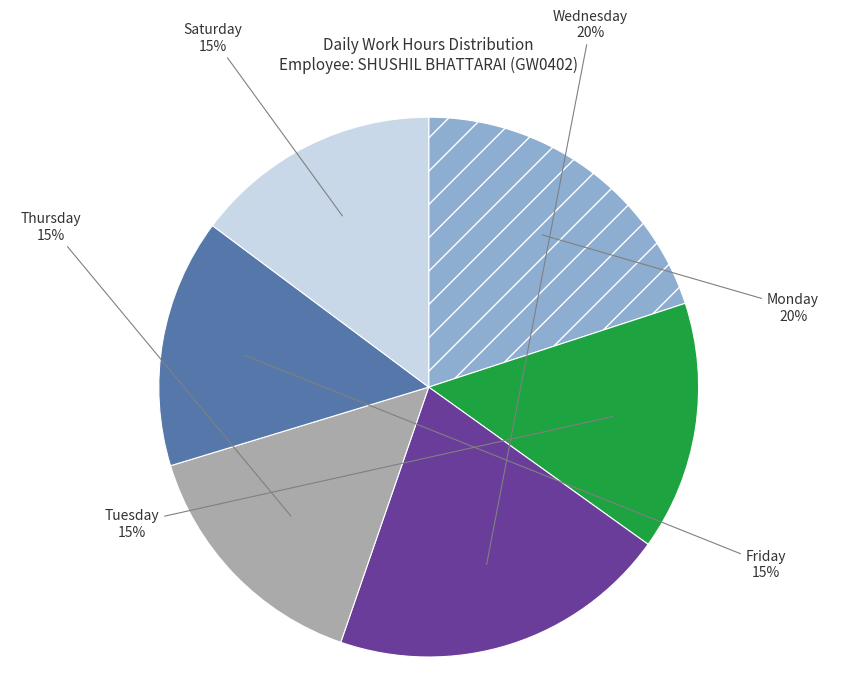

Is the sum of Friday and Wednesday greater than half?

No